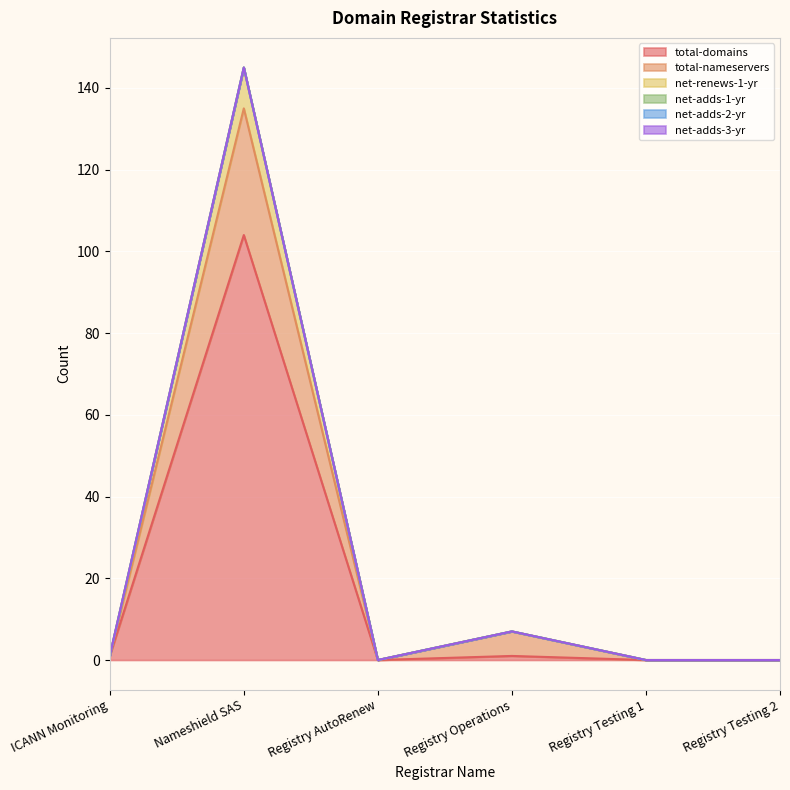

True or false: net-renews-1-yr and total-nameservers cross at least once.

False